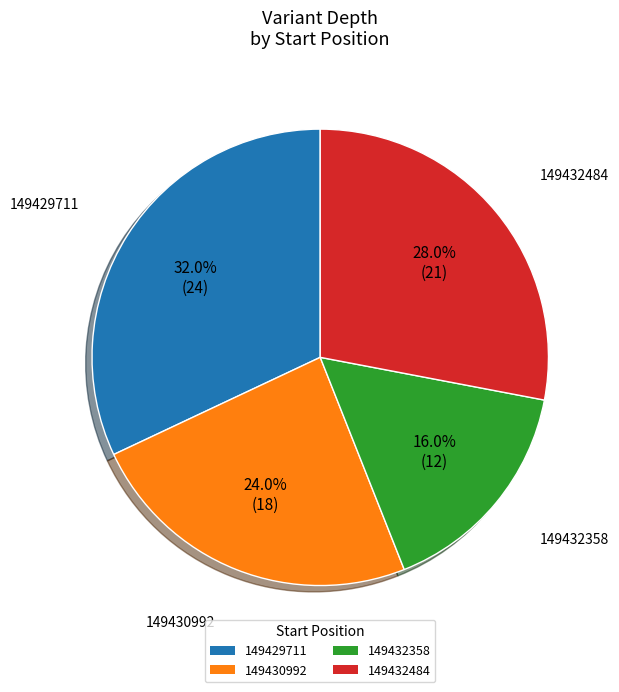

Combined, do 149432358 and 149432484 account for over 50%?

No